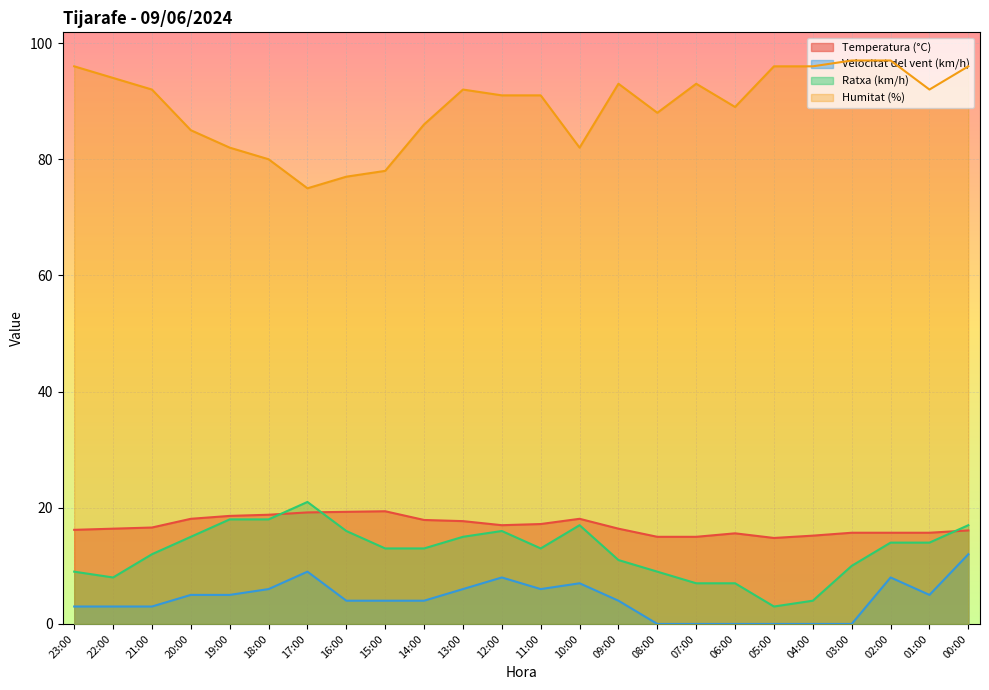

How many values in the Humitat (%) series exceed 92?

9